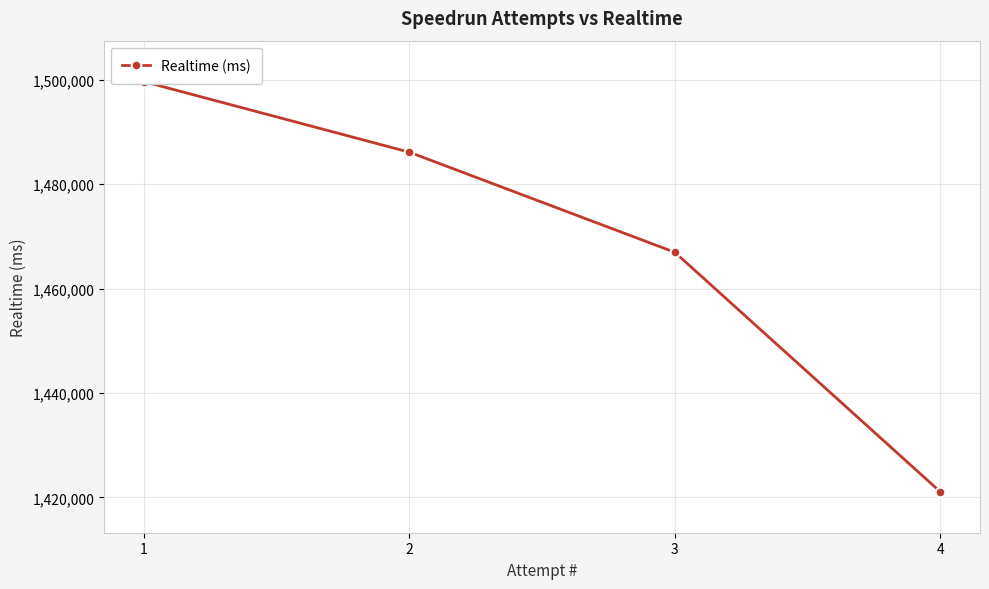

Which has a higher value, 4 or 3?

3